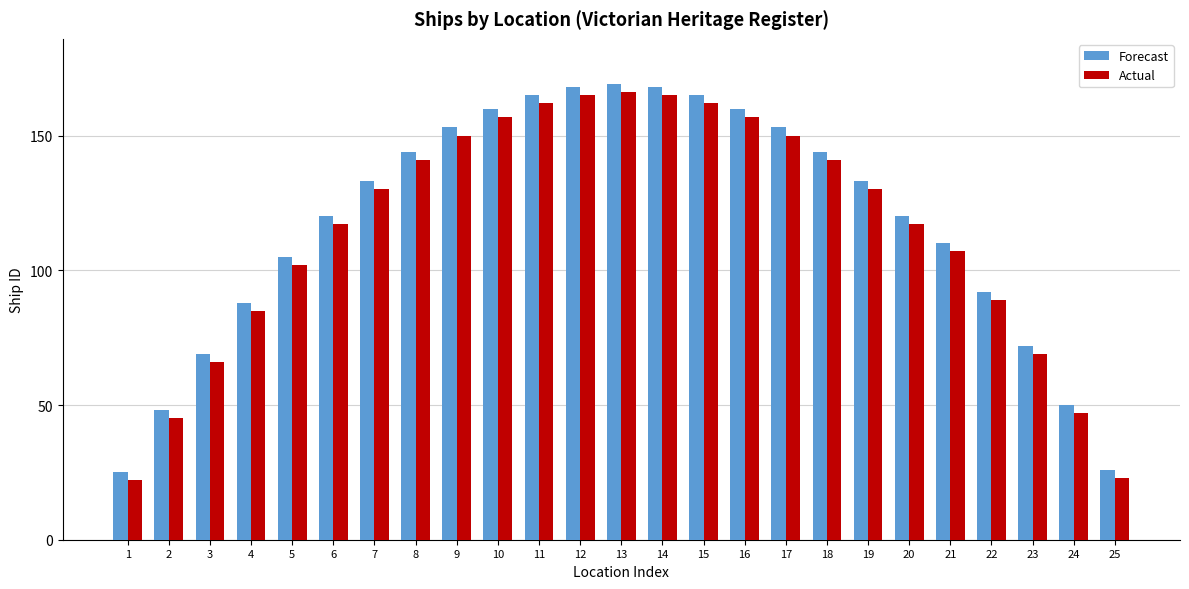

At how many categories does at least one series exceed 82?

19